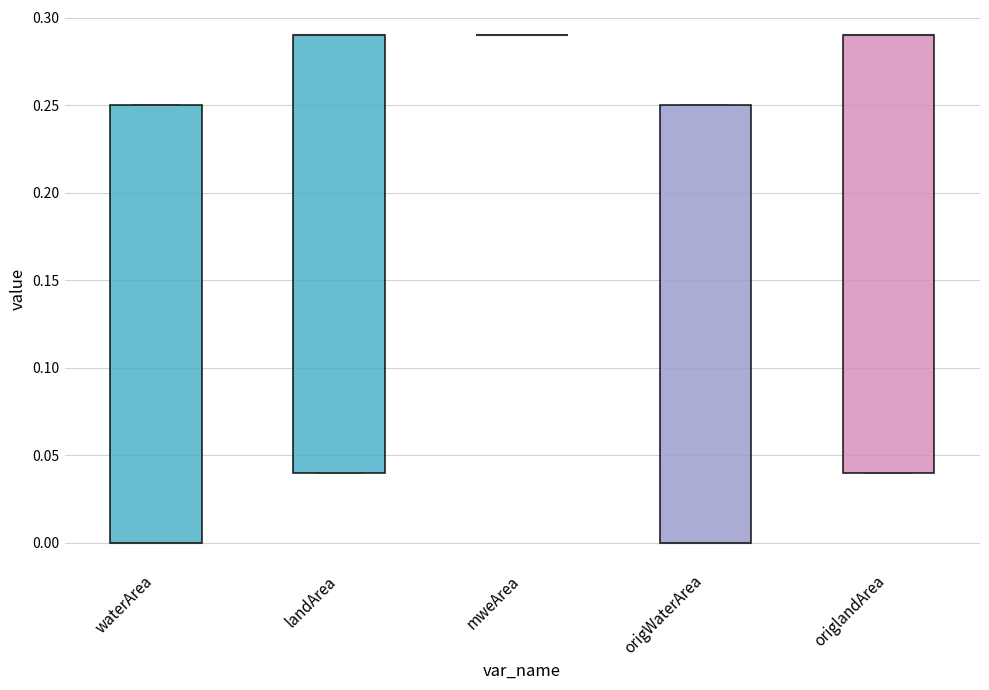

Where is the upper edge of the box for origWaterArea on the y-axis? The values are not printed on the chart, so give them approximately, as read against the axis.

0.25